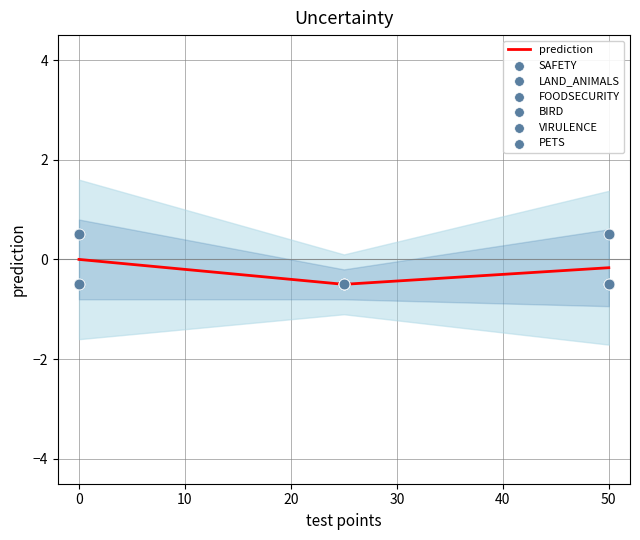

The value of prediction at 0 is 0.0. True or false?

True